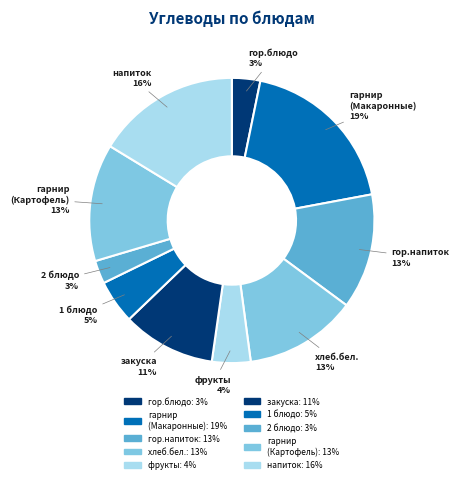

How many slices are in this pie chart?

10